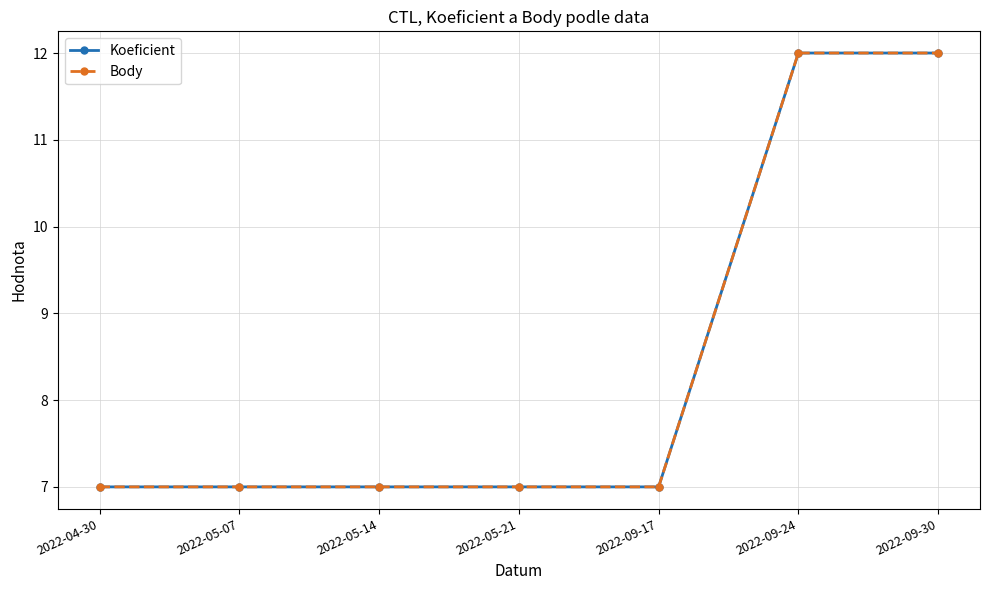

What is the total value across all series at 2022-05-21?

14